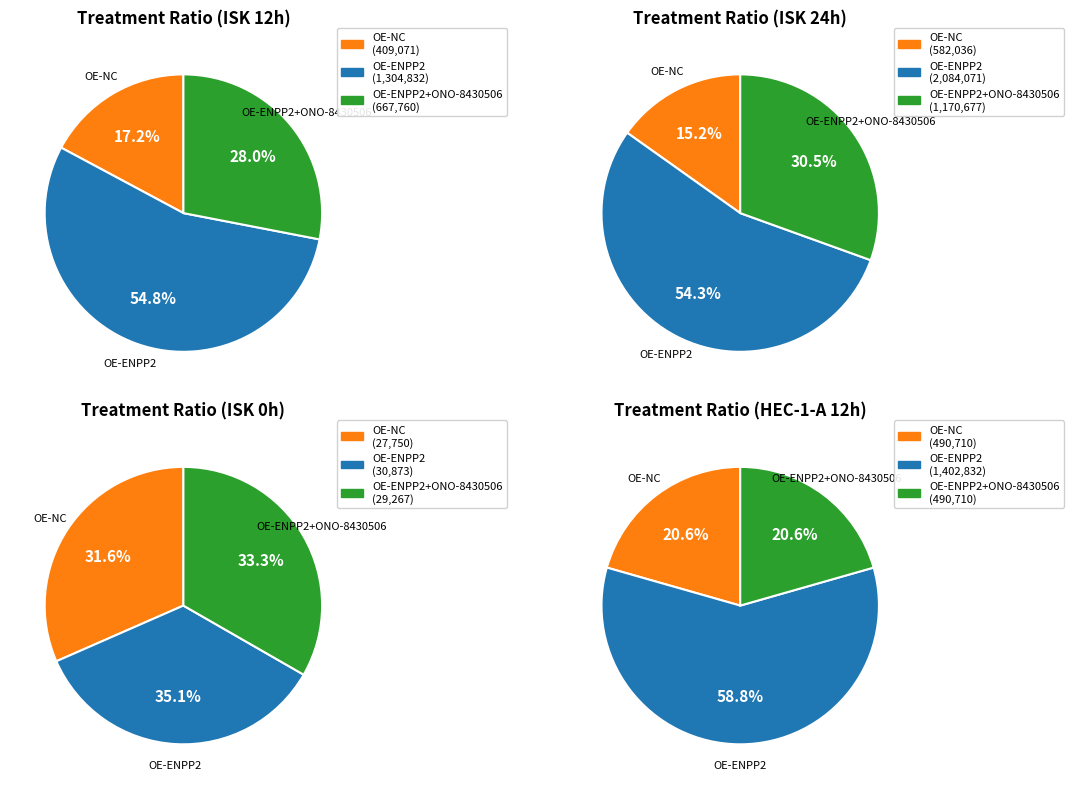

Rank the series at 0h from lowest to highest value.

OE-NC, OE-ENPP2+ONO-8430506, OE-ENPP2